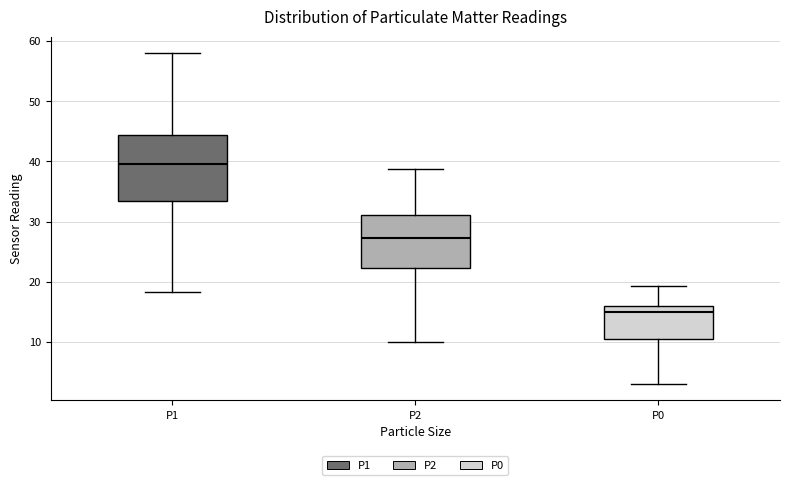

Reading left to right, read every box against the y-axis: the position of its median line, the range the box covers, and the ends of its whiskers. The values are not printed on the chart, so give them approximately, as read against the axis.

P1: median 40, box 33 to 44, whiskers 18 to 58
P2: median 27, box 22 to 31, whiskers 10 to 39
P0: median 15, box 10 to 16, whiskers 3 to 19